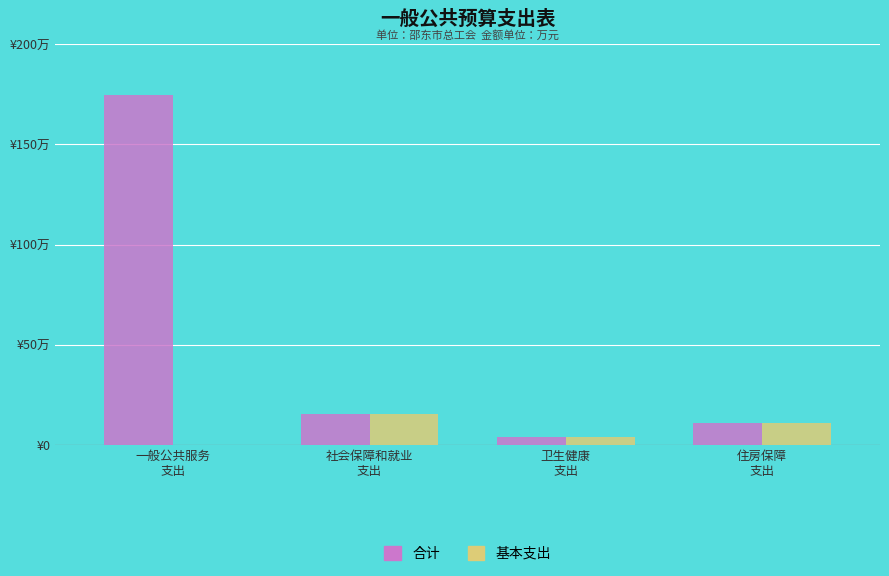

At how many categories does at least one series exceed 95?

1